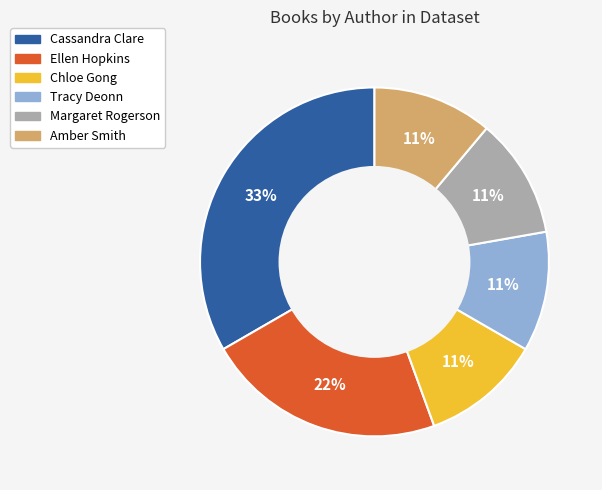

Is the sum of Ellen Hopkins and Tracy Deonn greater than half?

No